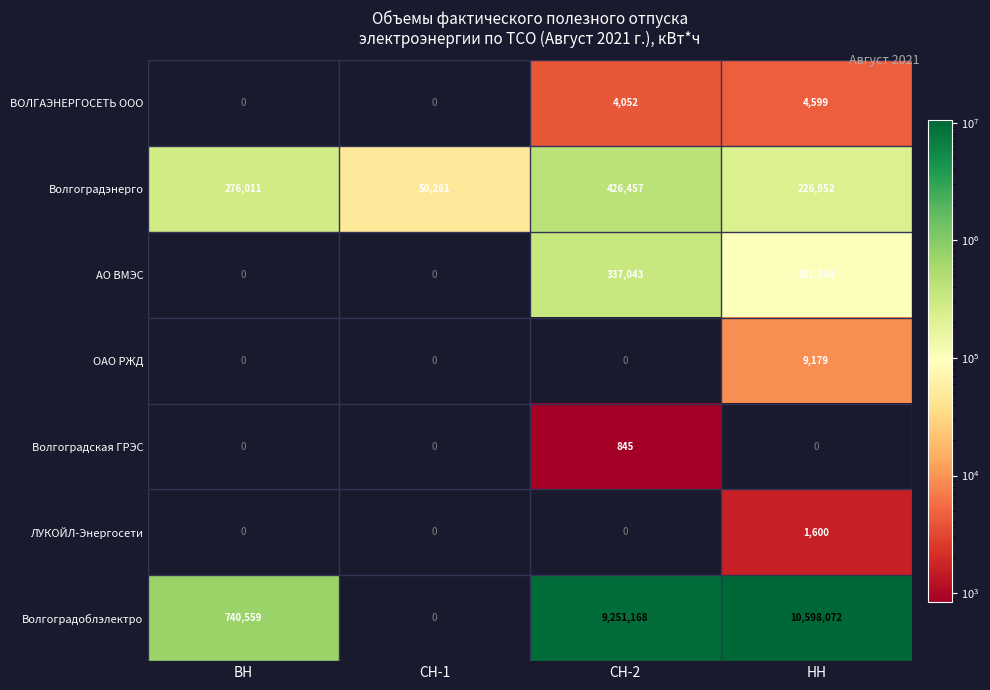

The Волгоградская ГРЭС series shows 1177 at СН-2. True or false?

False